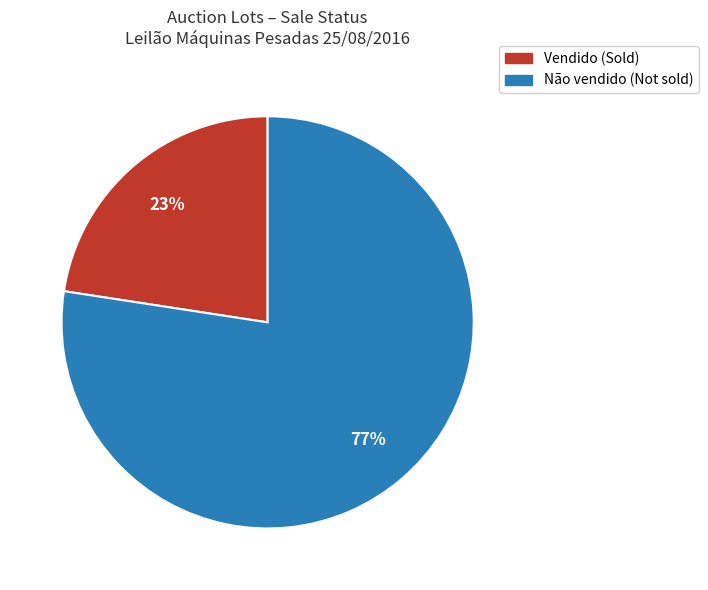

To the nearest percent, what is the average slice percentage?

50%